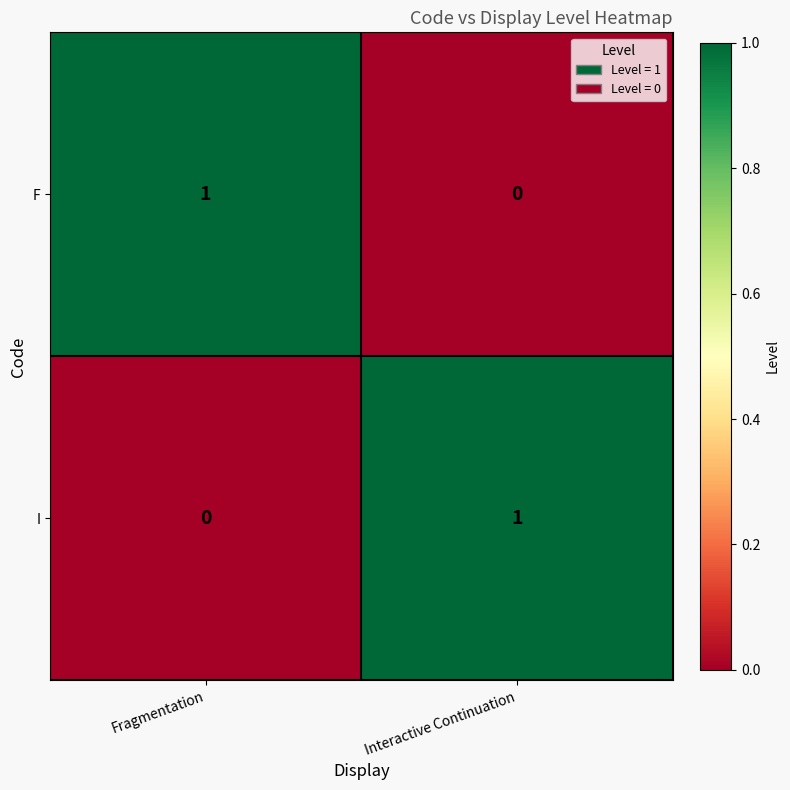

How many values in I are above zero?

1